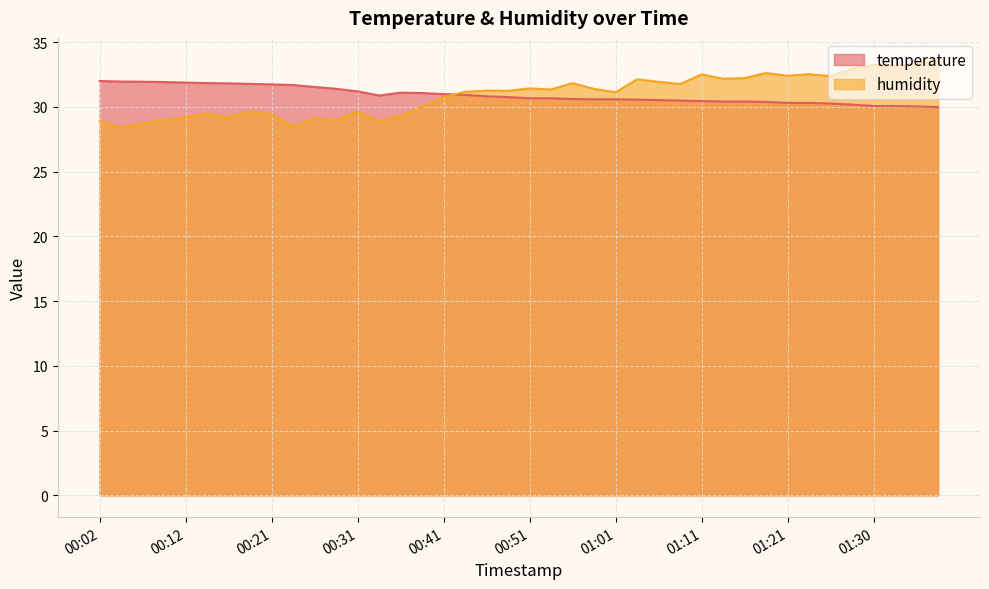

What is the sum of the humidity values at 01:35 and 00:53?

64.7